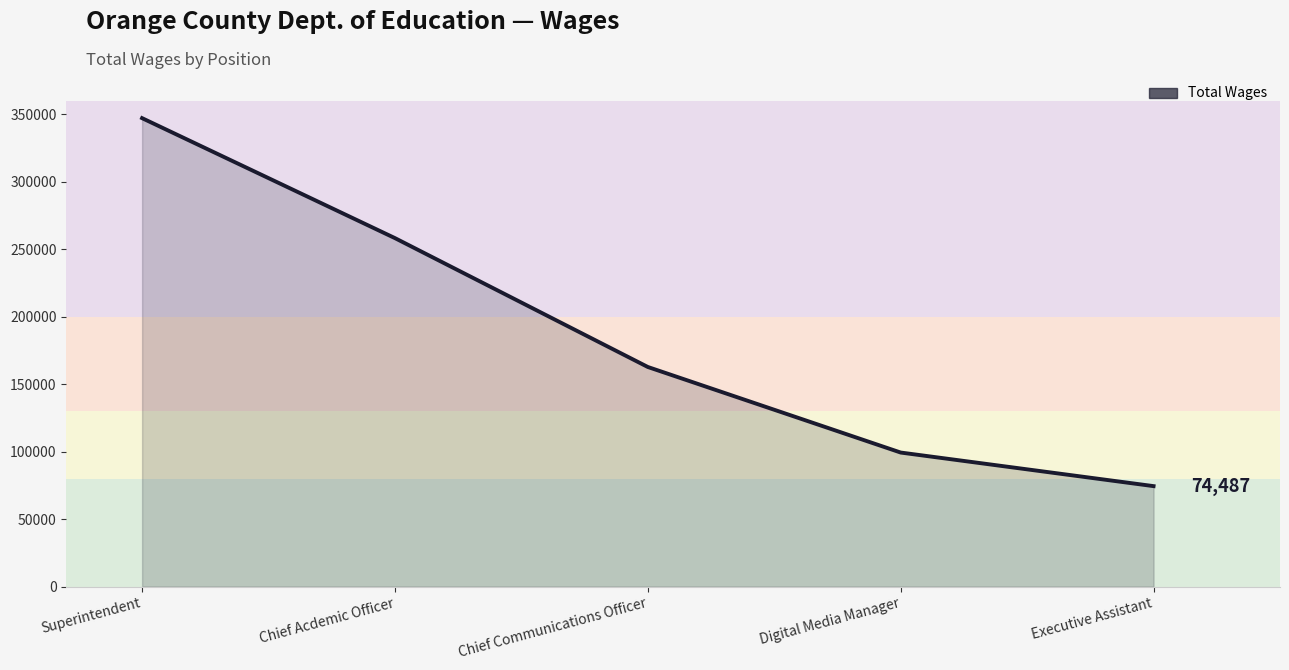

What position from the right is Superintendent?

5